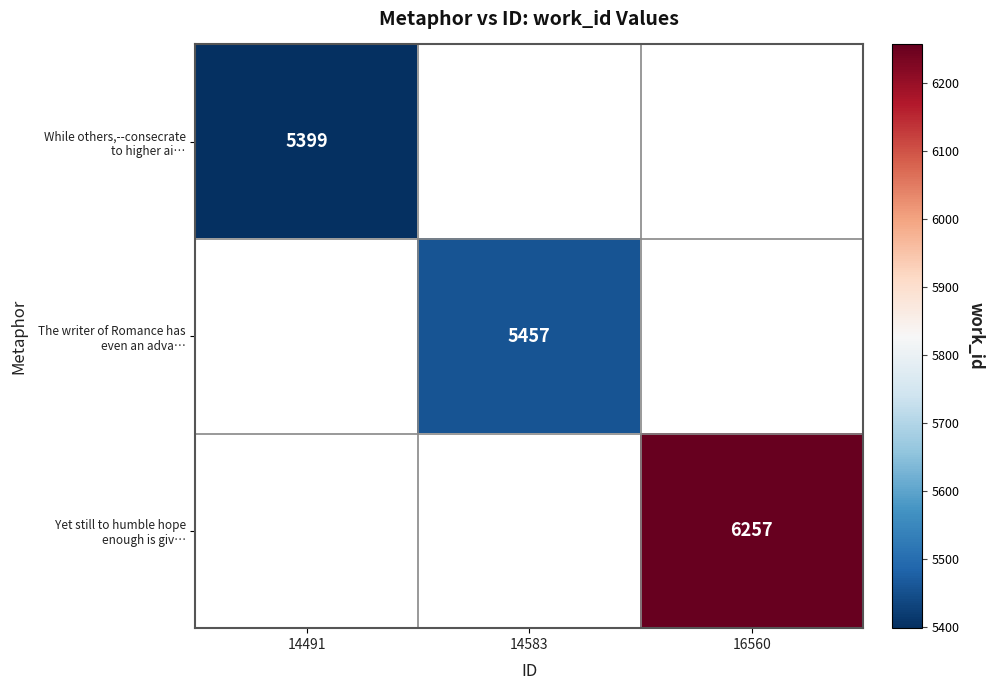

How many categories are shown in the chart?

3